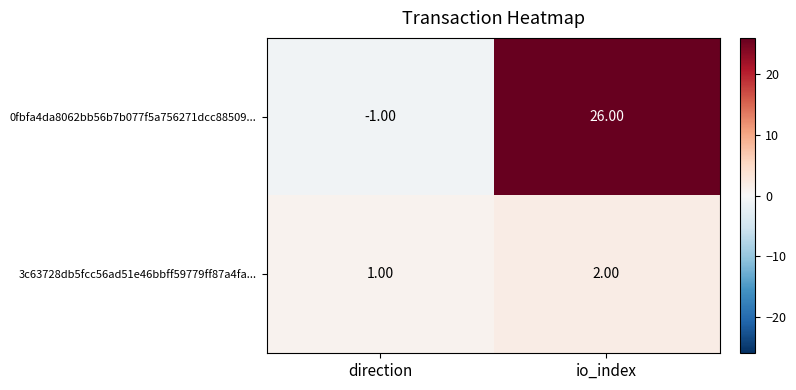

Rank the series by their average value, from lowest to highest.

3c63728db5fcc56ad51e46bbff59779ff87a4fa..., 0fbfa4da8062bb56b7b077f5a756271dcc88509...